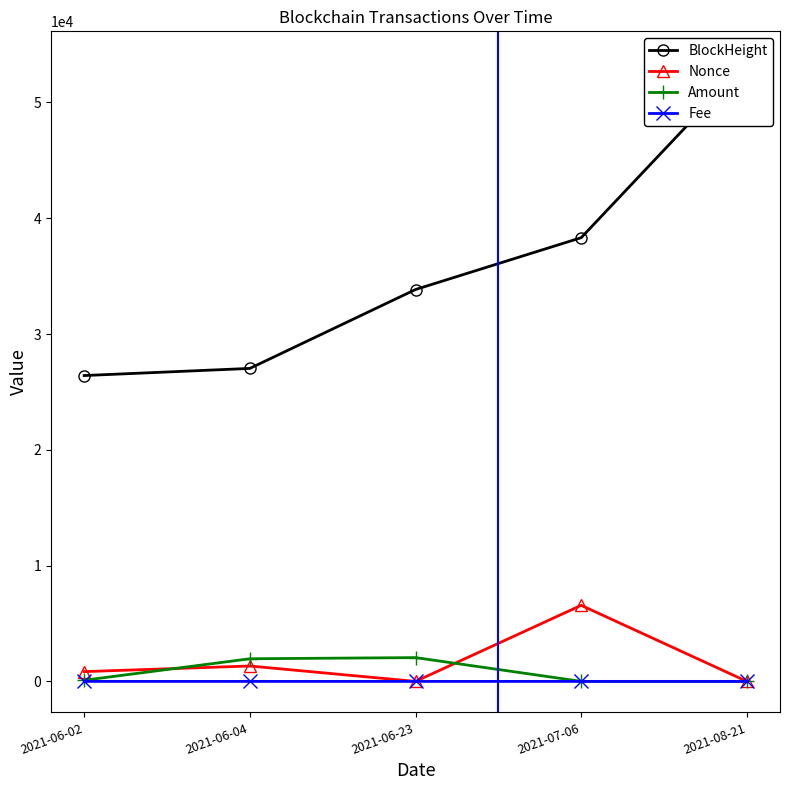

How many interior local peaks does the Amount series have?

1